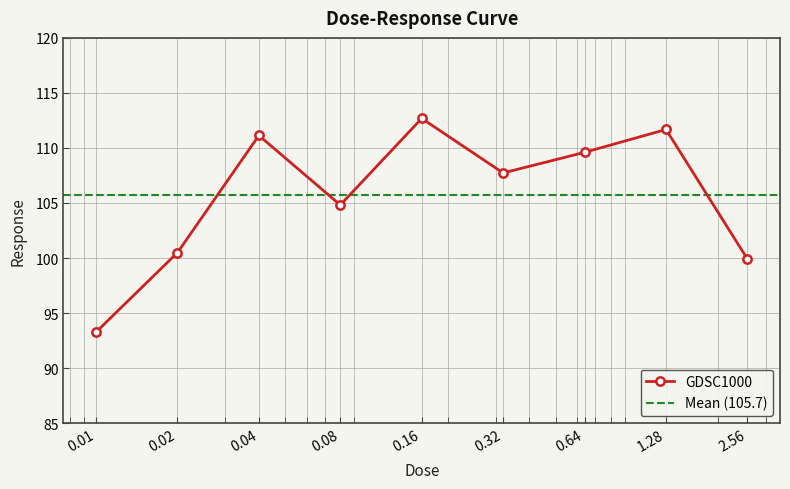

Reading right to left, extract all data points from this chart.

2.56=99.9	1.28=111.7	0.64=109.6	0.32=107.7	0.16=112.7	0.08=104.8	0.04=111.1	0.02=100.5	0.01=93.3